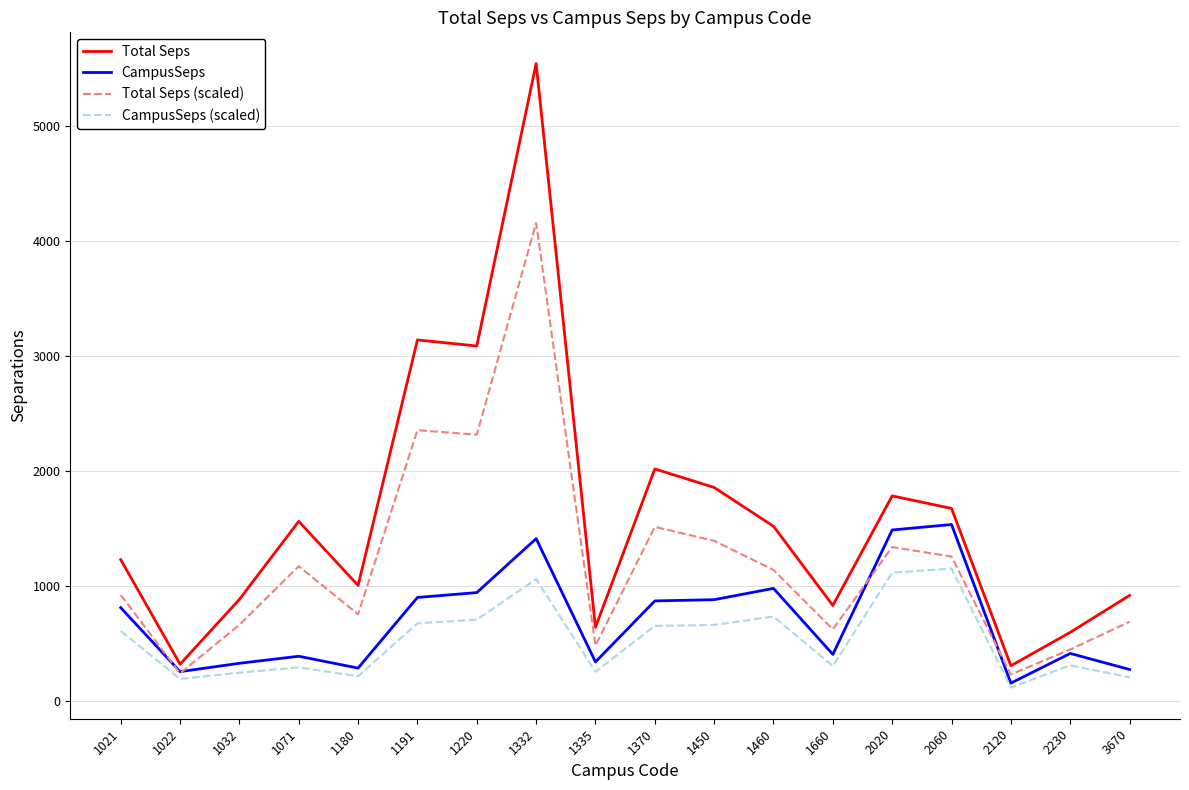

At which category does the chart reach its peak across all series?

1332